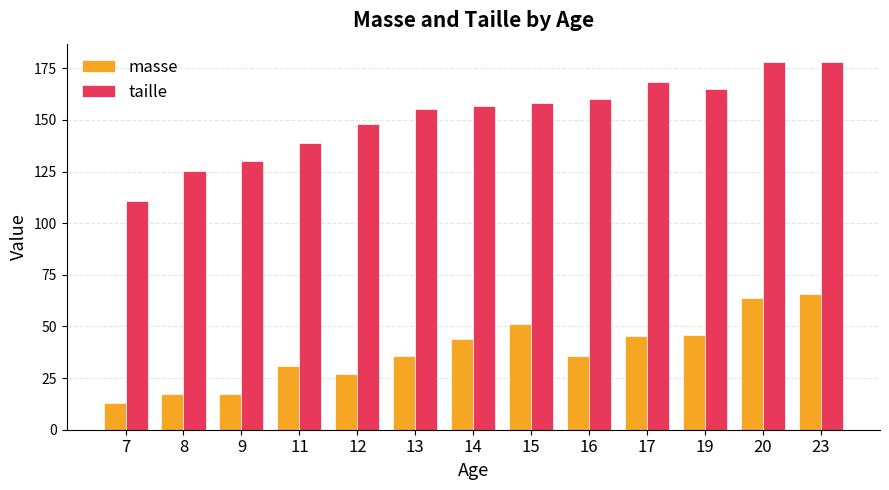

What is the difference between the maximum and minimum values in the taille series?

67.5